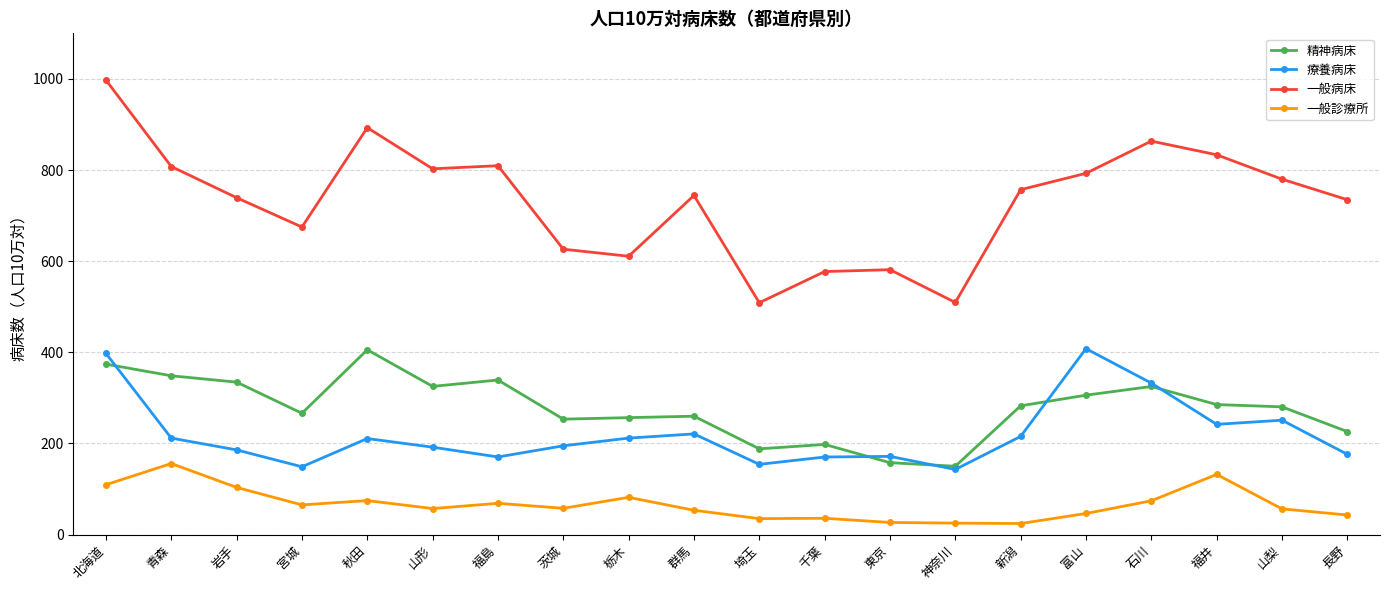

Which series has the largest range (max minus min)?

一般病床